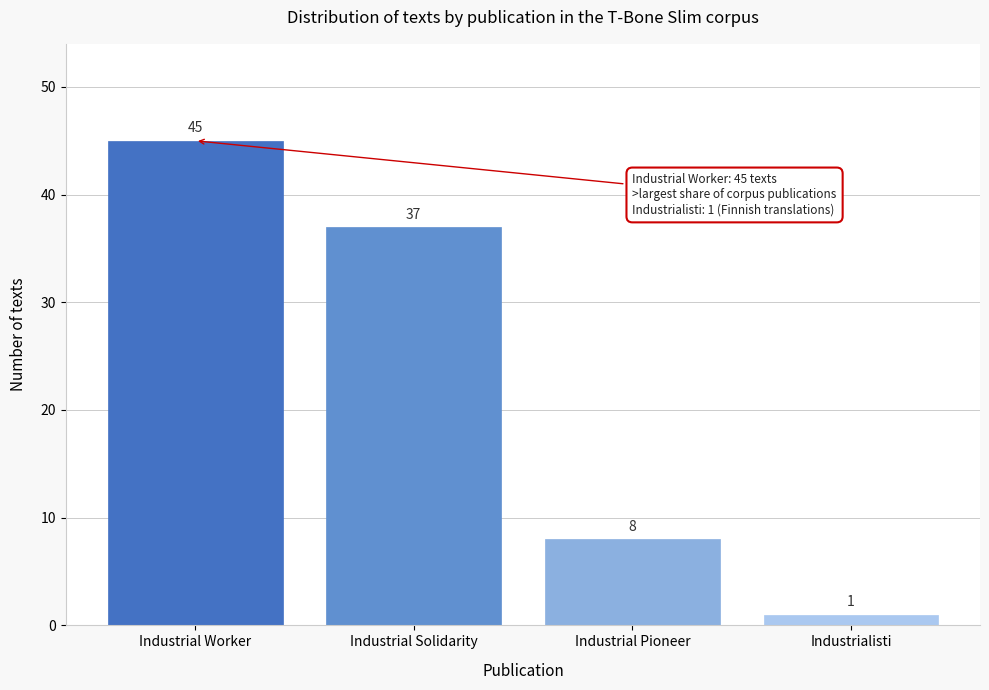

Reading left to right, extract all data points from this chart.

45	37	8	1